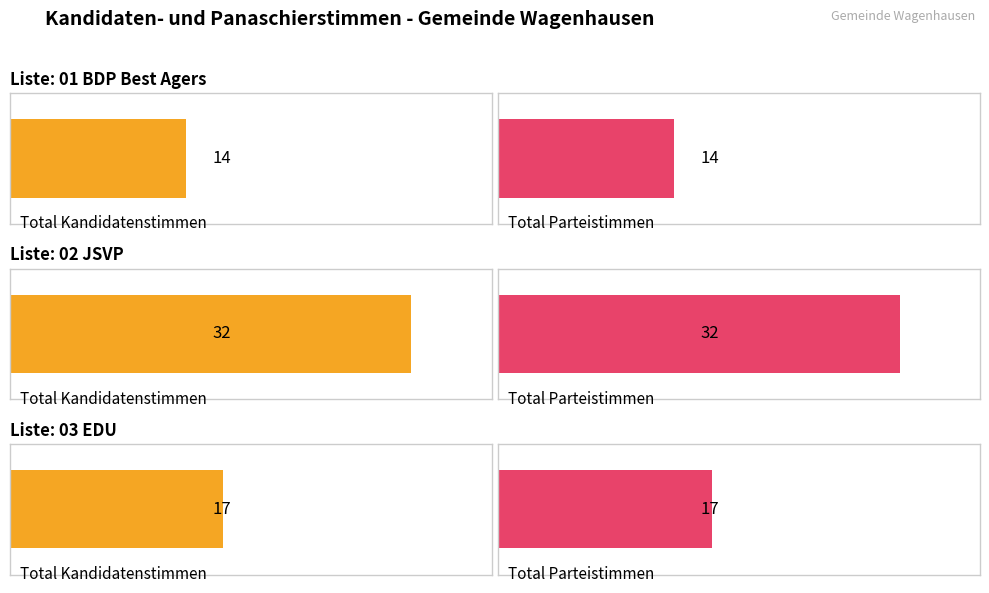

What is the greatest value displayed?

32